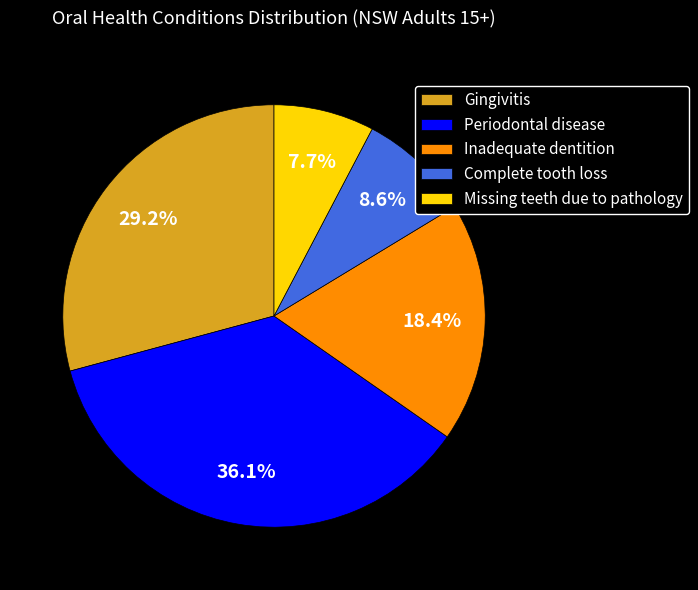

Combined, do Gingivitis and Periodontal disease account for over 50%?

Yes